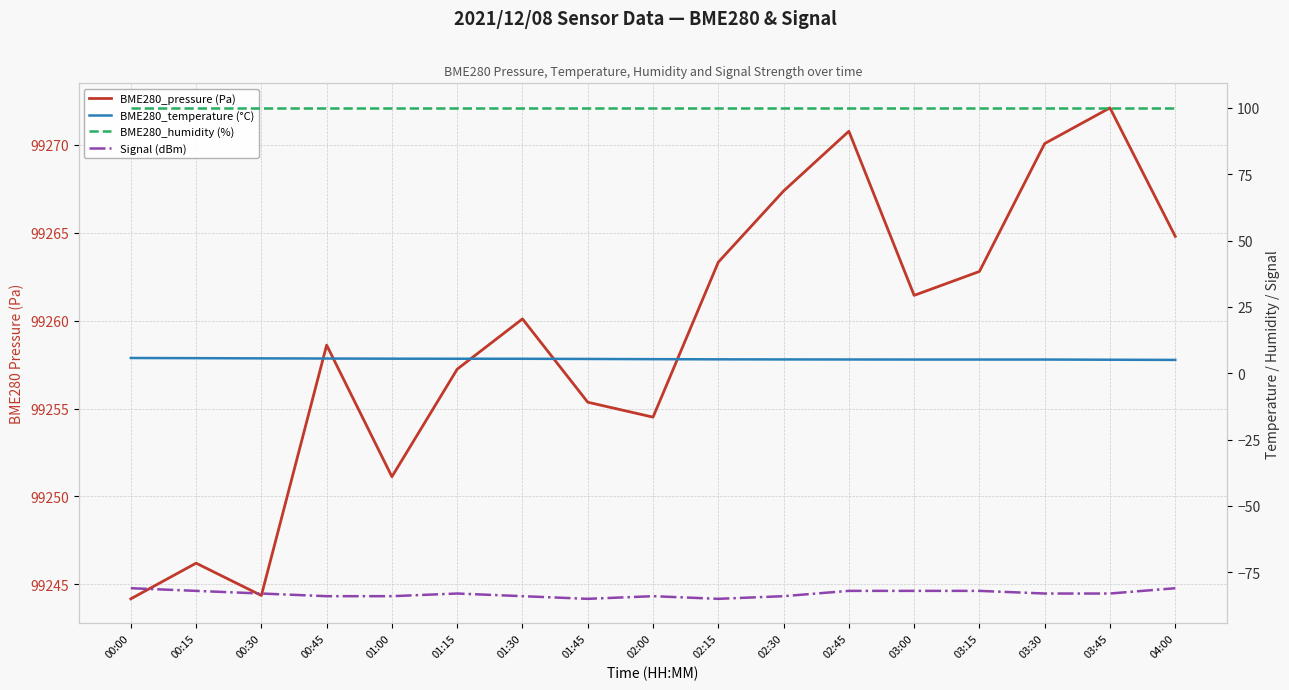

Between 03:00 and 01:45, which is larger?

03:00